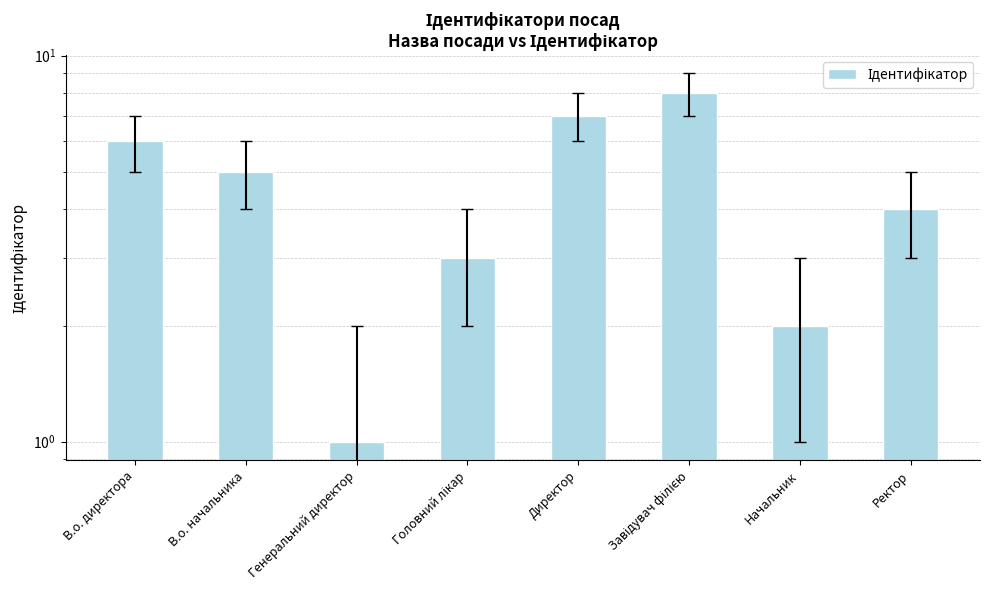

Which label corresponds to the smallest value in the chart?

Генеральний директор